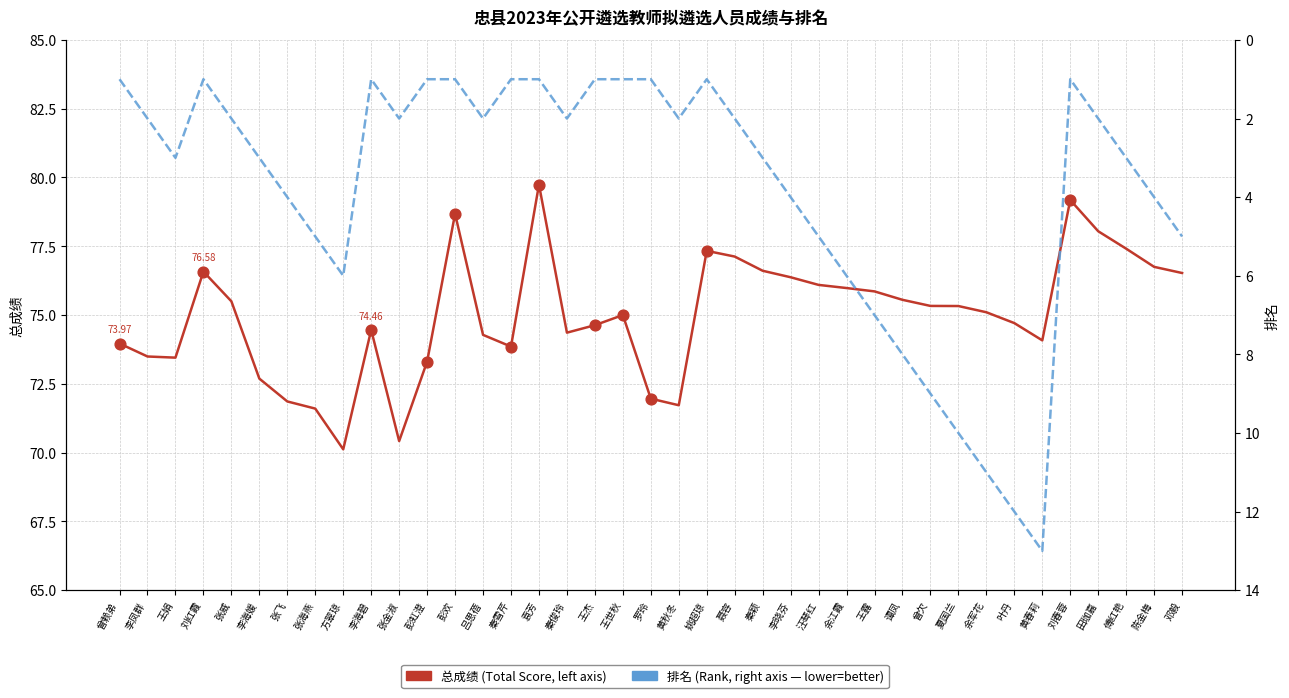

What is the total value across all series at 王露?

82.9